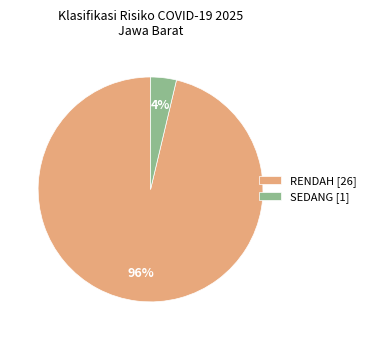

How many segments does this pie chart have?

2